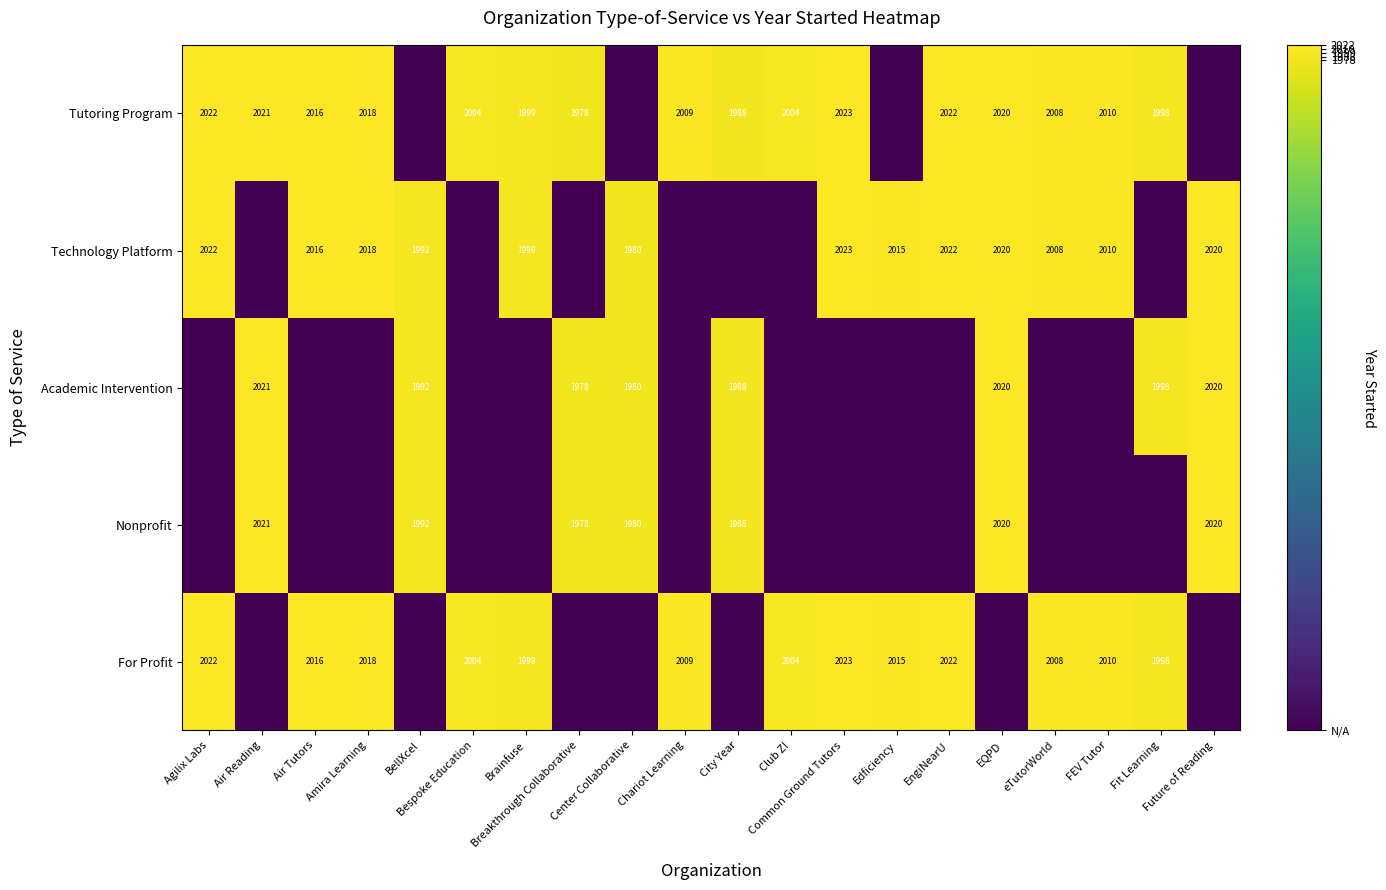

Rank the series at Bespoke Education from lowest to highest value.

Technology Platform, Academic Intervention, Nonprofit, Tutoring Program, For Profit